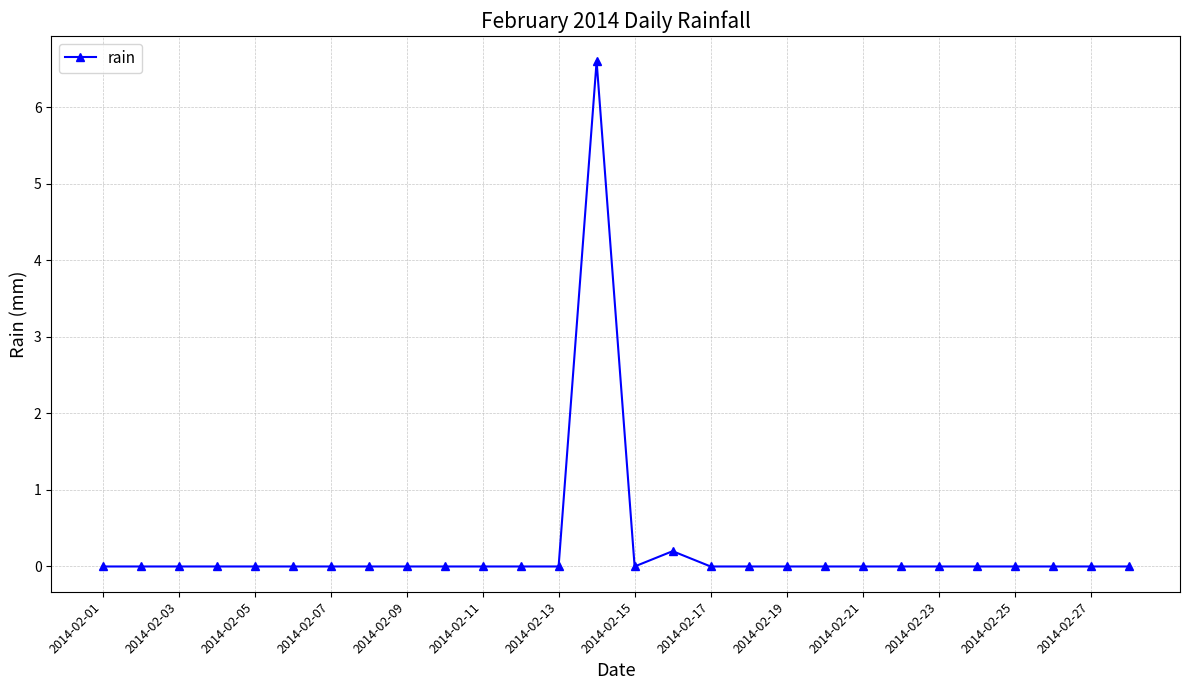

What is the difference between the maximum and second lowest values?

6.6